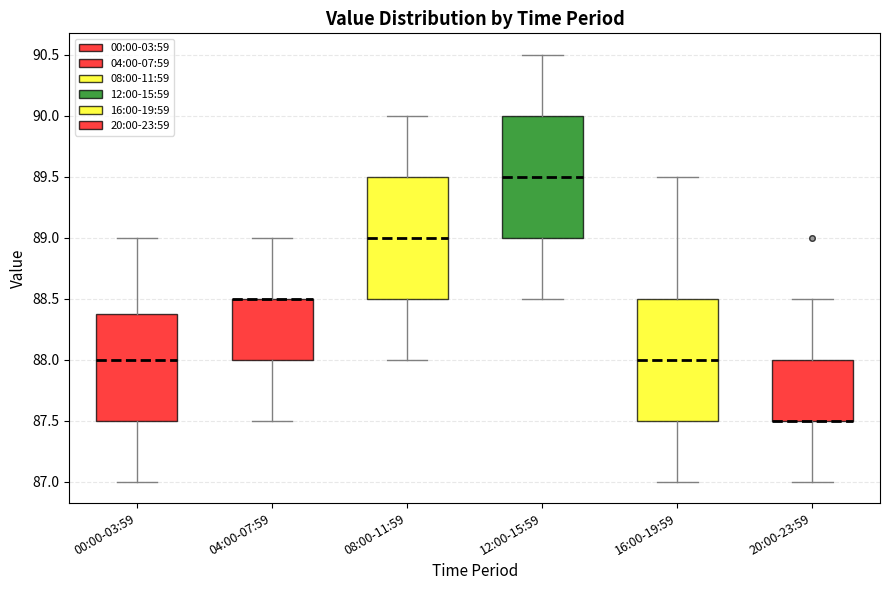

Where is the lower edge of the box for 04:00-07:59 on the y-axis? The values are not printed on the chart, so give them approximately, as read against the axis.

88.0